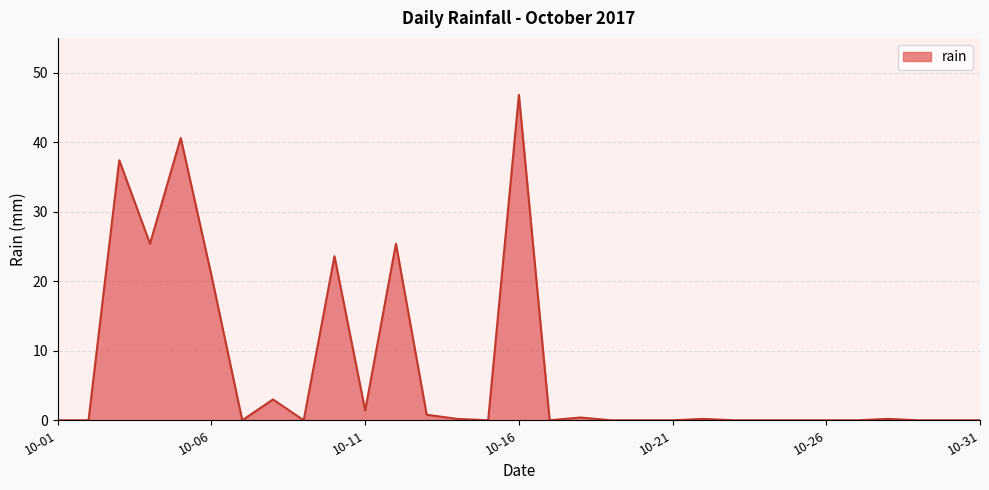

What is the maximum value shown in the chart?

46.8